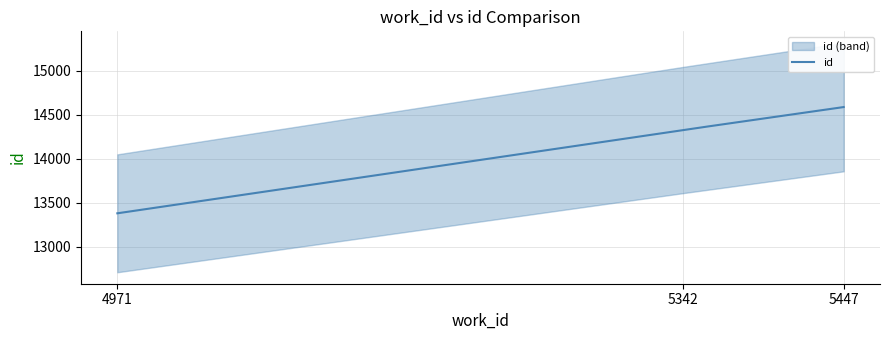

What is the difference between the maximum and minimum values?

1206